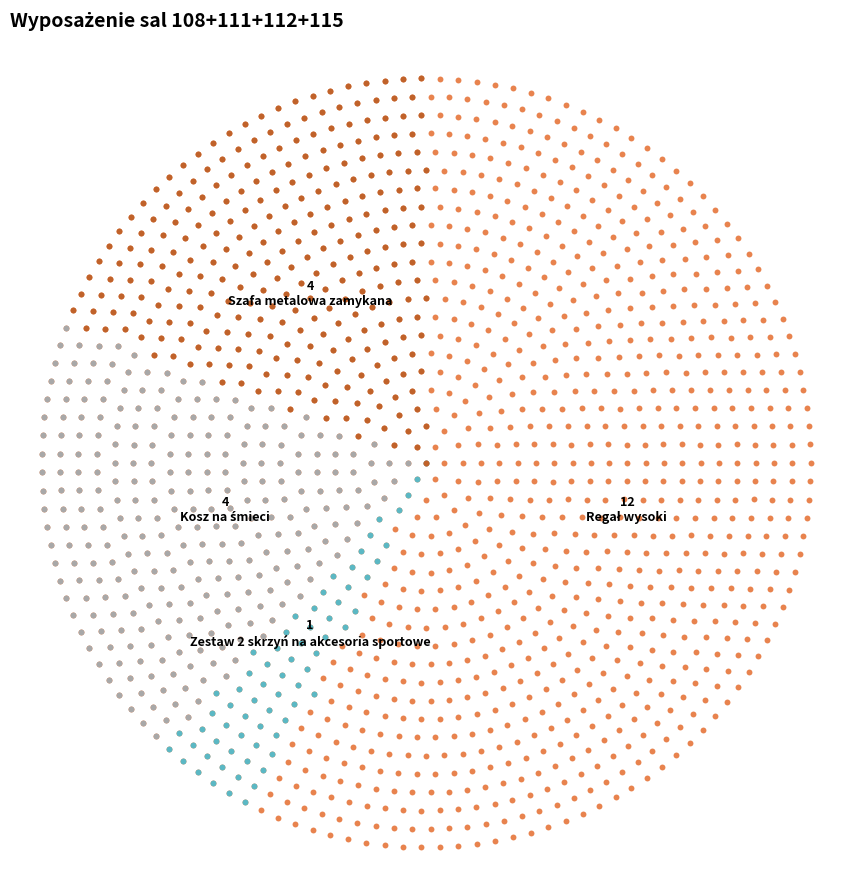

To the nearest percent, what is the average slice percentage?

25%